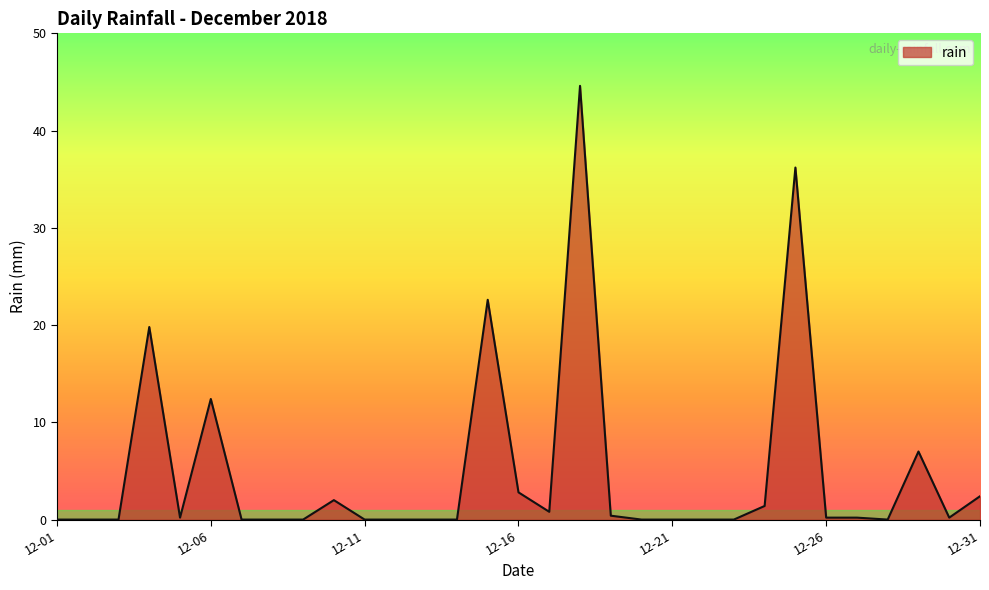

What is the greatest value displayed?

44.6